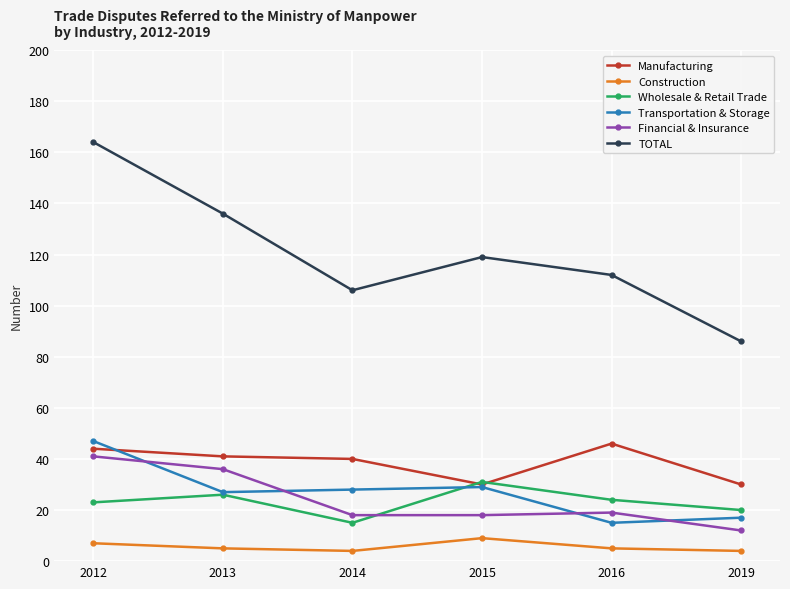

True or false: Financial & Insurance has more than 1 interior local peaks.

False